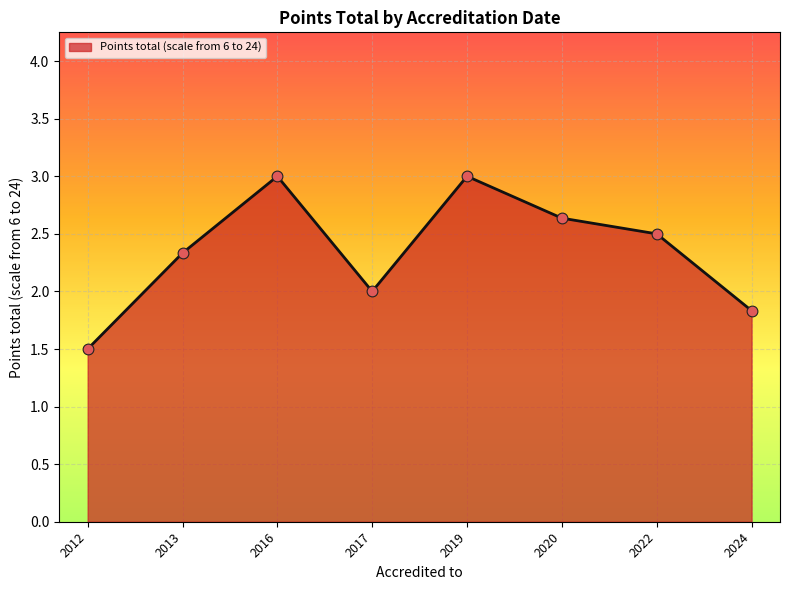

Between 2022 and 2024, which is larger?

2022